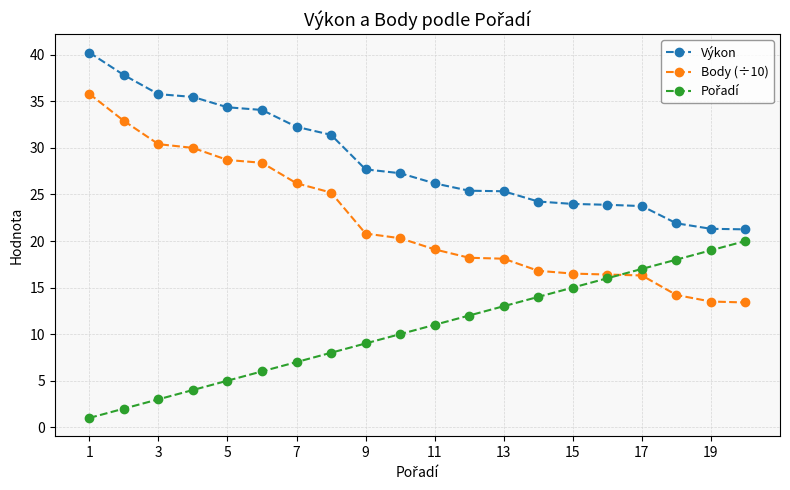

What is the highest value of the Výkon series?

40.2